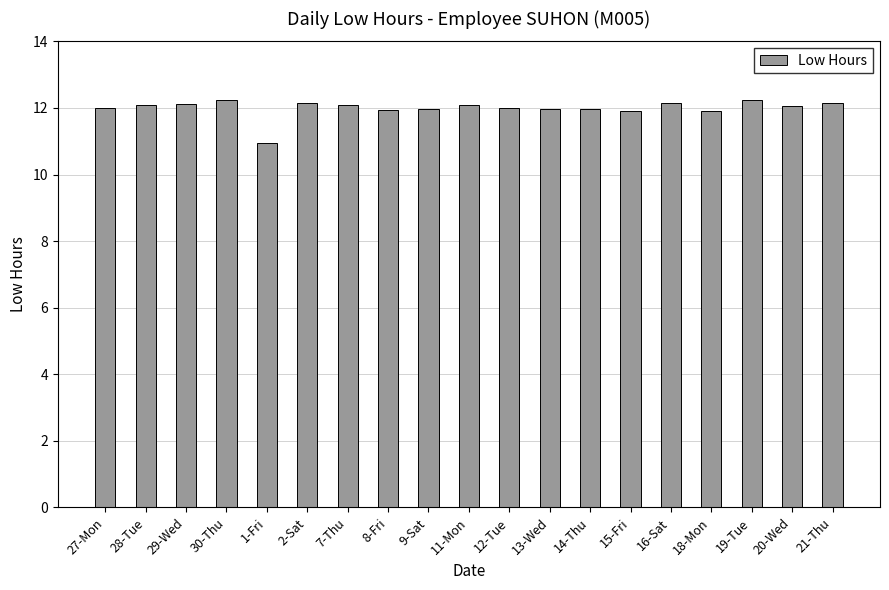

How many distinct data groups are displayed?

1